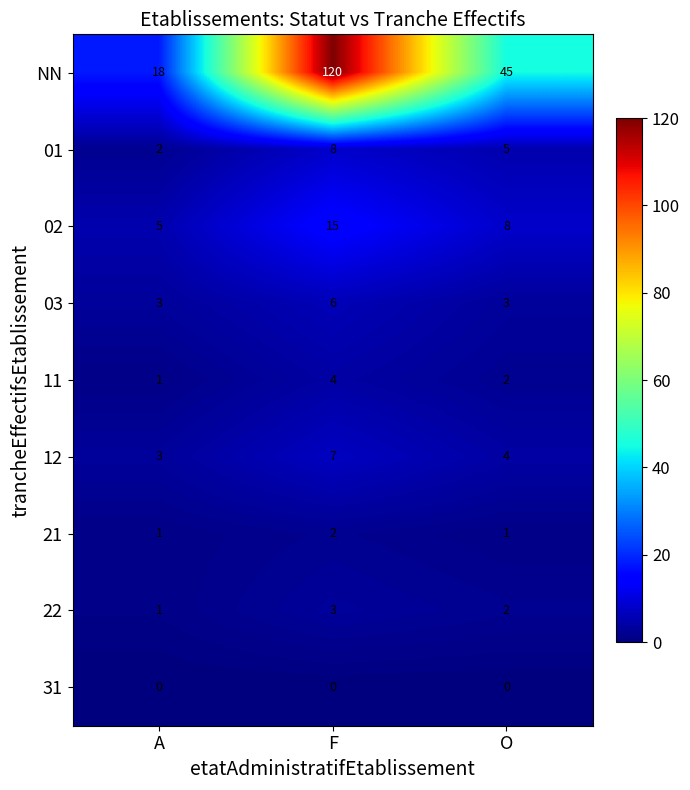

Rank the series at F from highest to lowest value.

NN, 02, 01, 12, 03, 11, 22, 21, 31